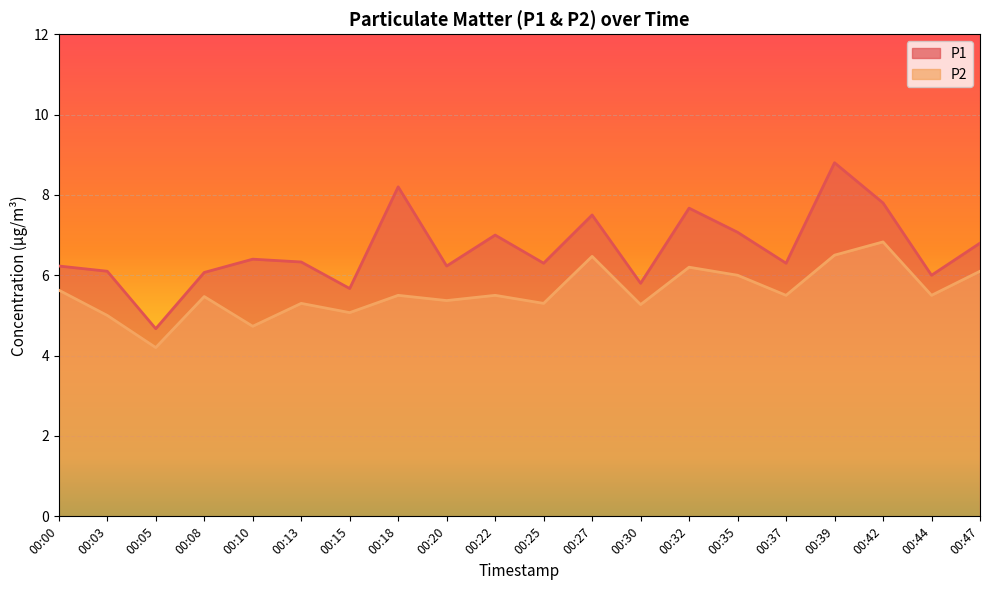

True or false: P2 has a value of 5.5 at 00:37.

True